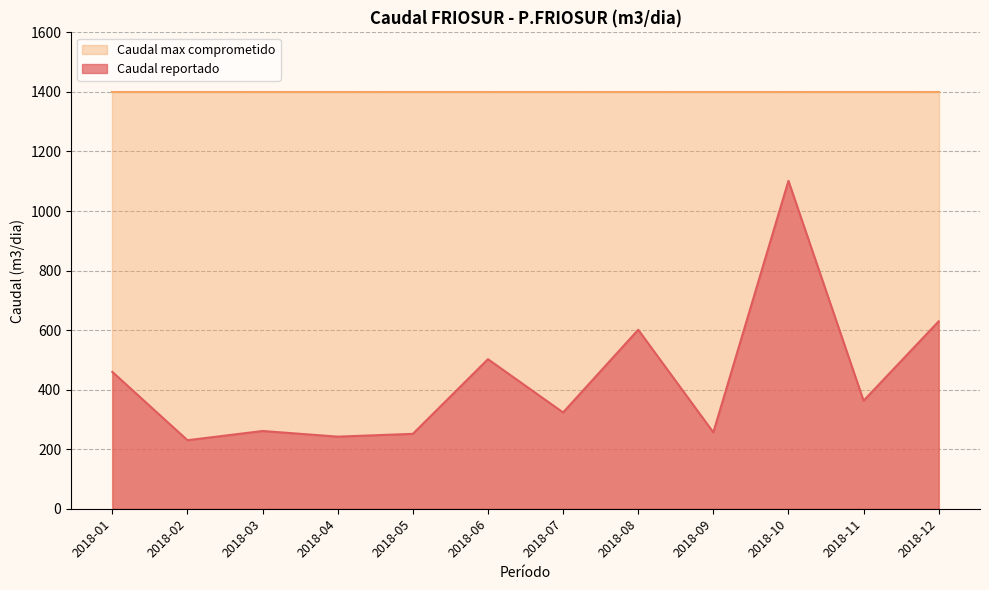

Which has a higher value, 2018-11 or 2018-12?

2018-12